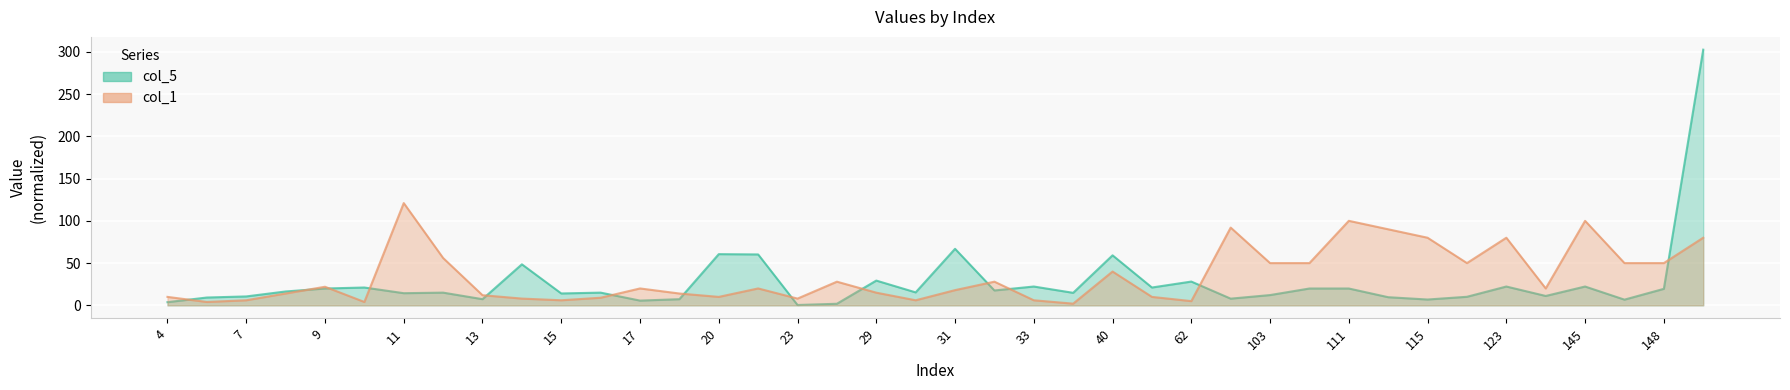

How many values in the col_1 series are below 20?

19